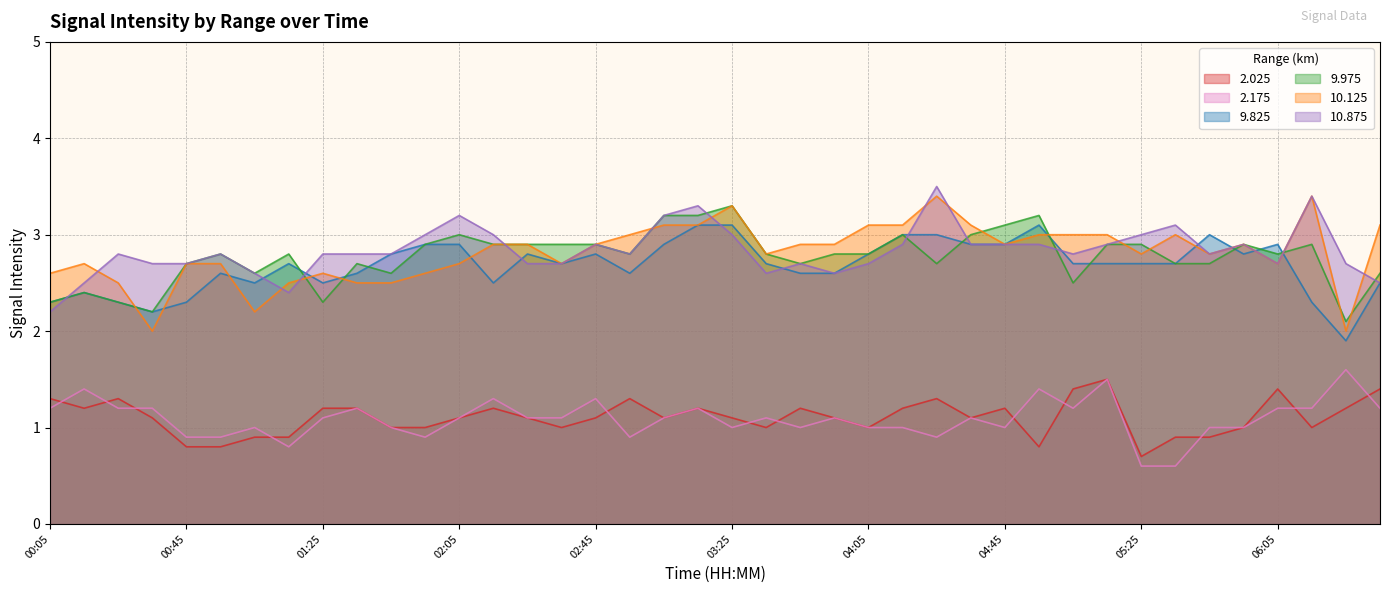

How many distinct data groups are displayed?

6